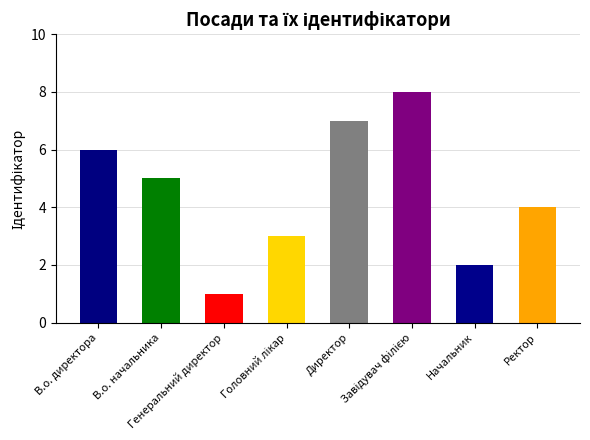

What is the approximate value at В.о. директора?

6